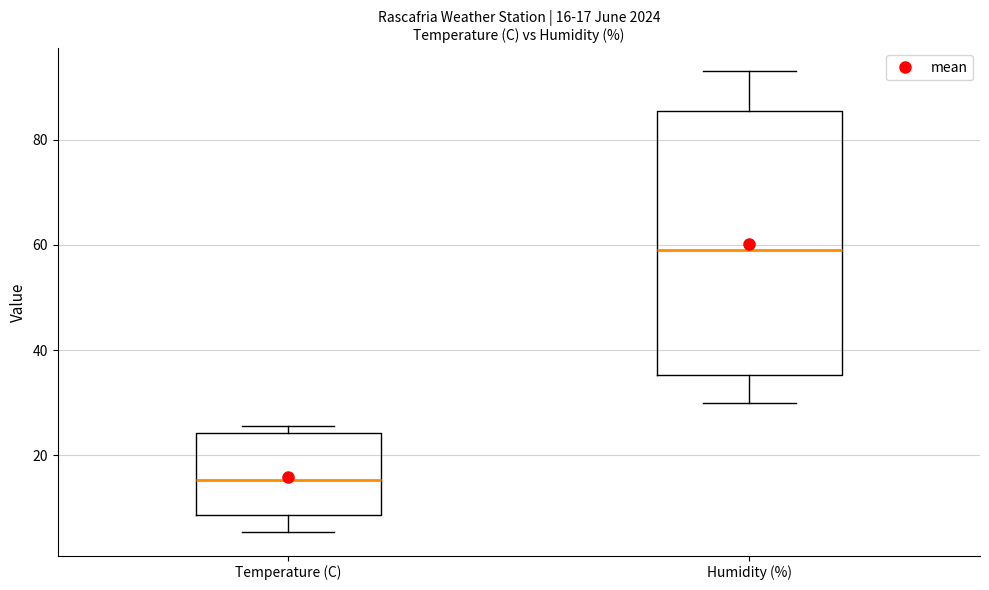

Comparing the boxes themselves (not the whiskers), which one is the tallest?

Humidity (%)